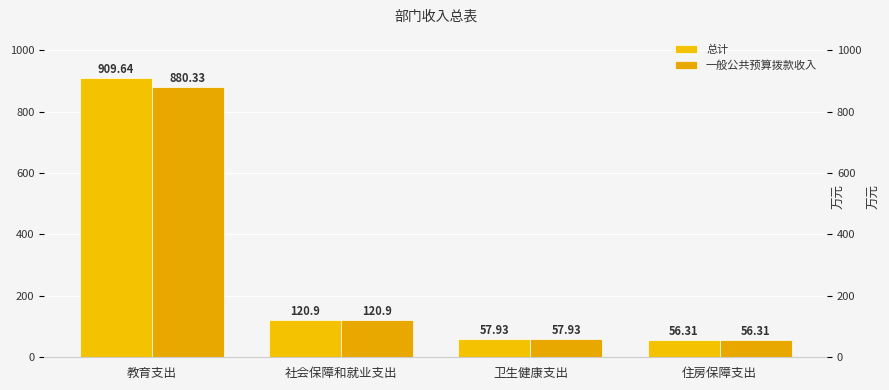

Is it true that 总计 equals 25.2 at 卫生健康支出?

False